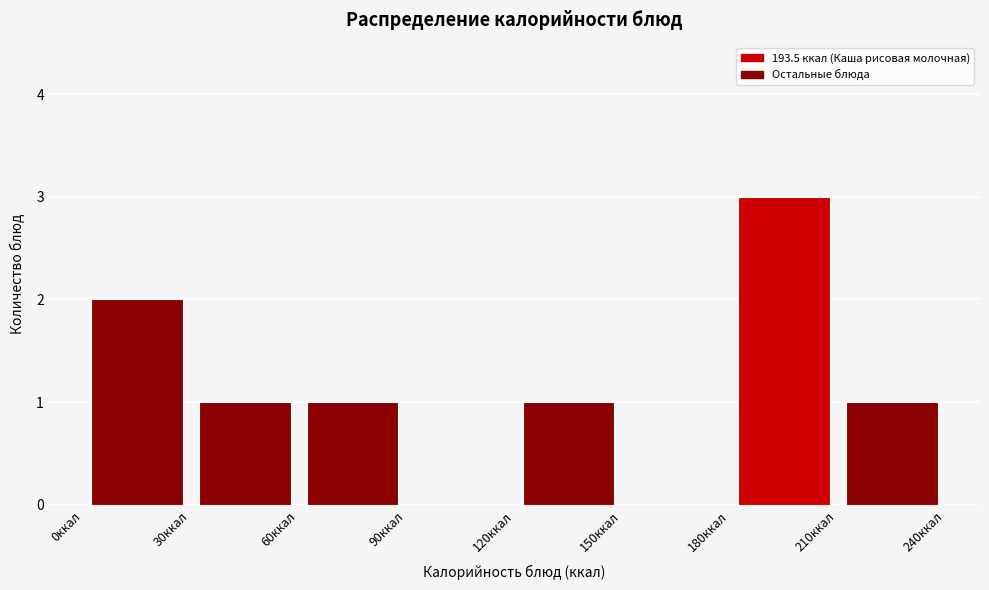

Which range on the x-axis has the tallest bar?

180 to 210